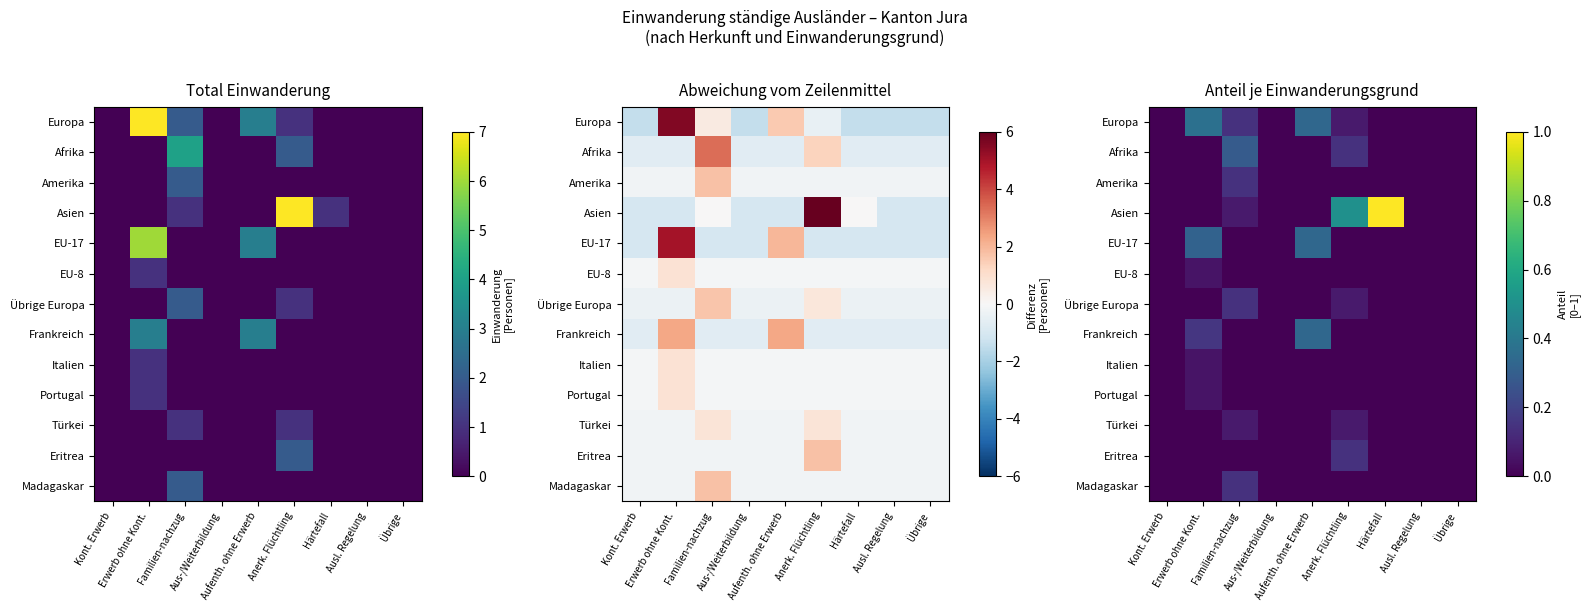

List the series in order of their peak value, lowest first.

EU-8, Italien, Portugal, Türkei, Amerika, Übrige Europa, Eritrea, Madagaskar, Afrika, EU-17, Frankreich, Europa, Asien